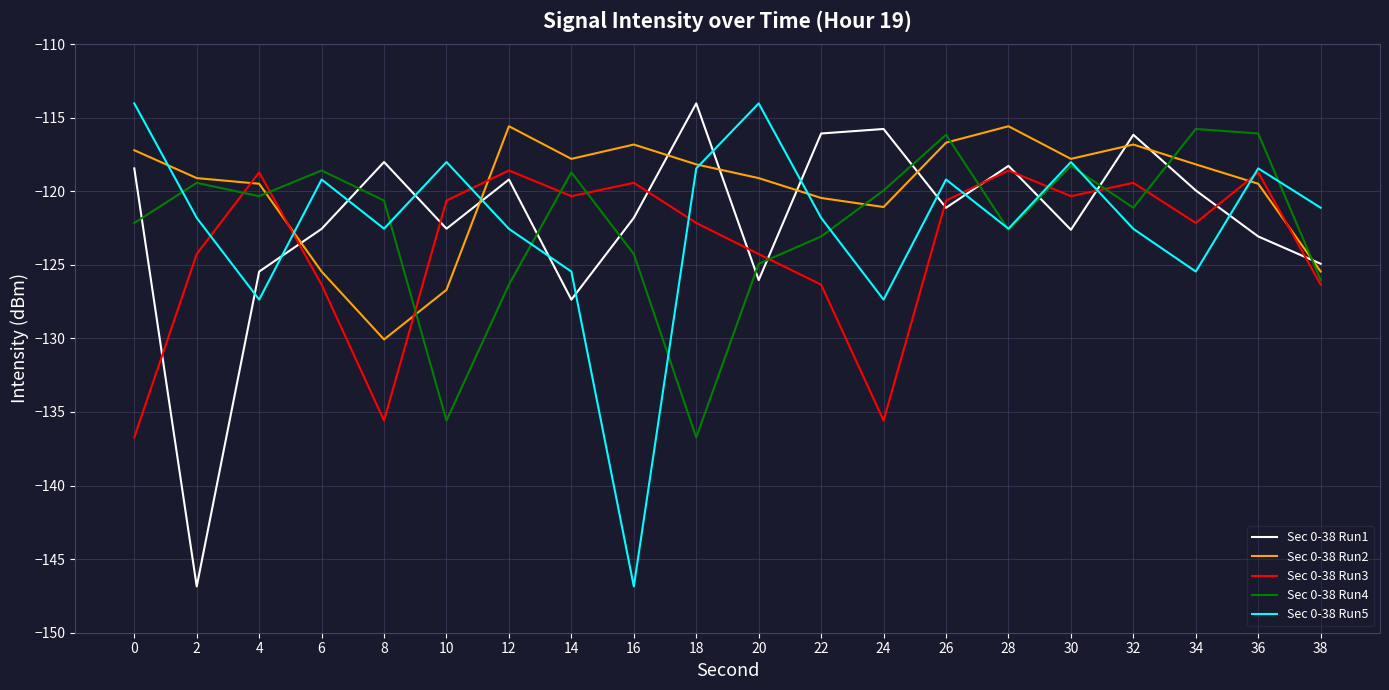

What is the sum of all Sec 0-38 Run2 values?

-2397.1